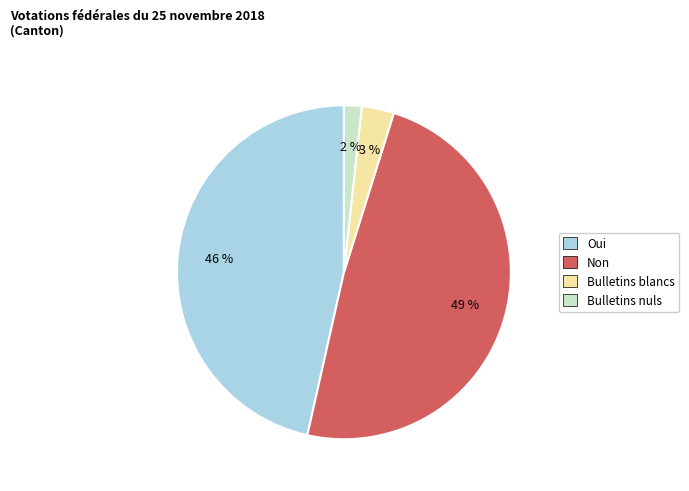

Combined, do Non and Bulletins blancs account for over 50%?

Yes